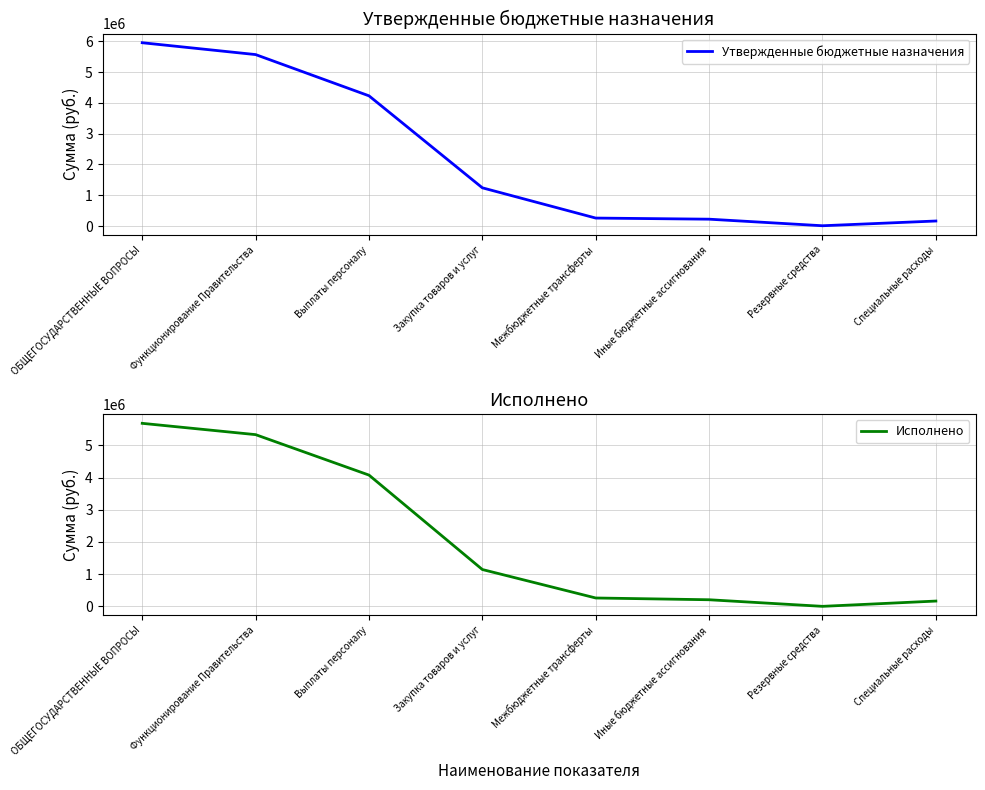

How many lines are shown in the chart?

2